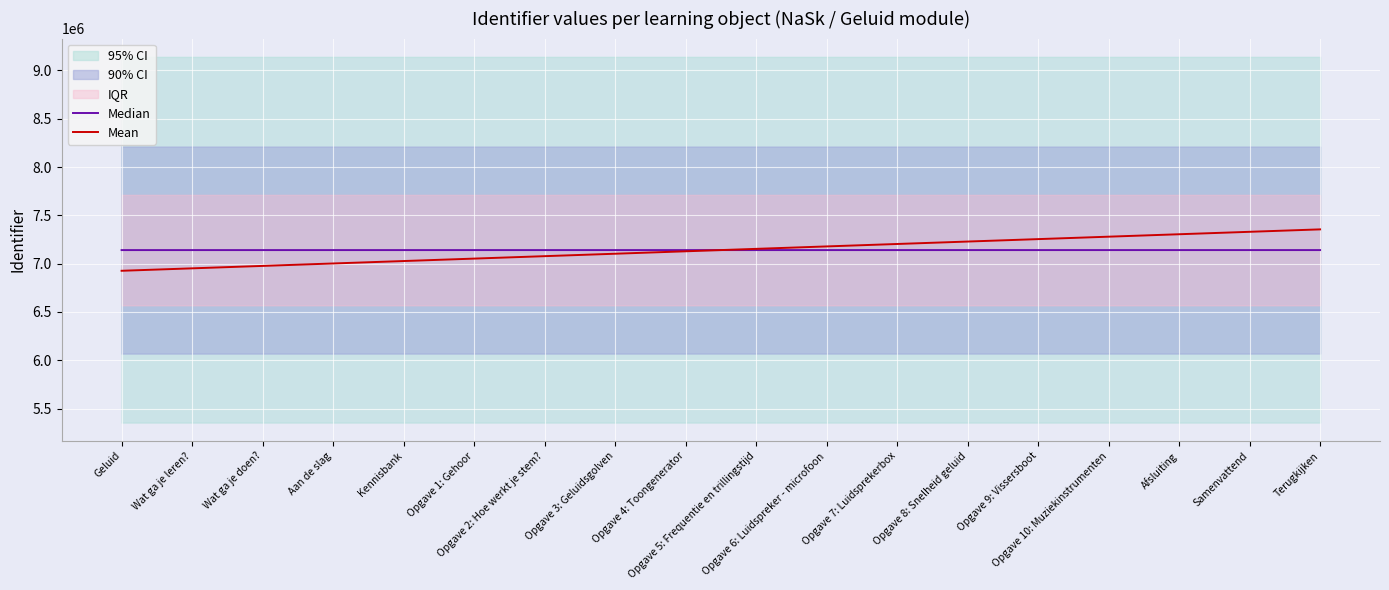

Which category has the lowest value in the Mean series?

Geluid